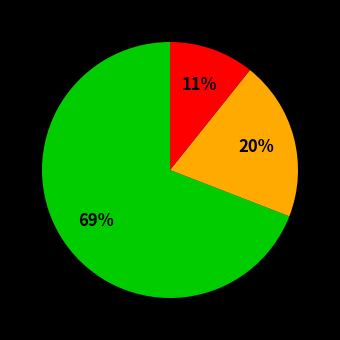

Is there any slice that represents more than half of the pie?

Yes